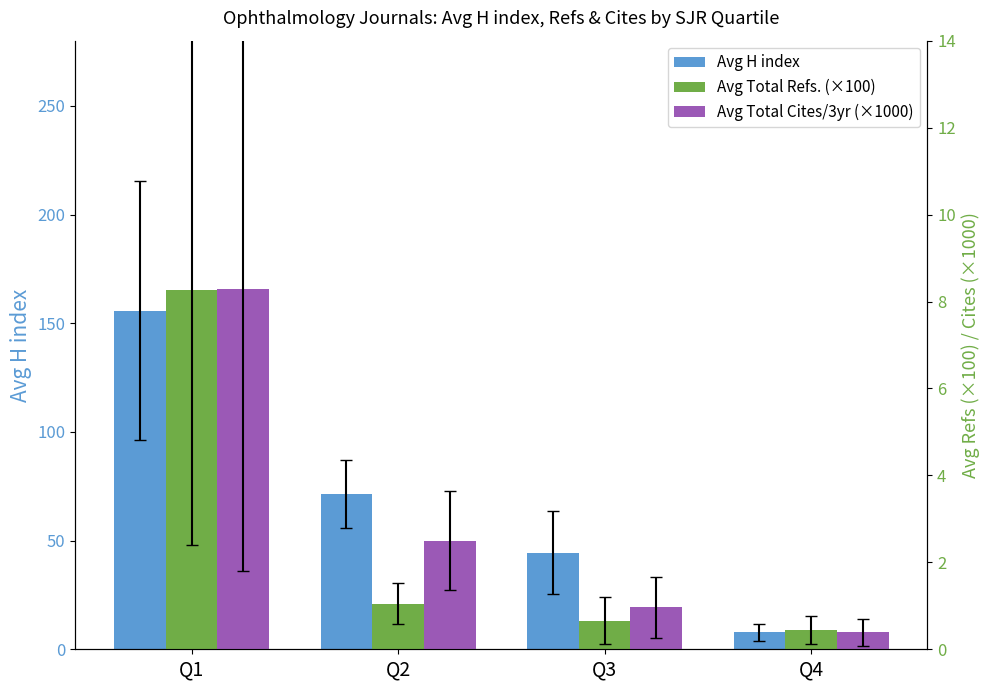

Reading left to right, transcribe all the data shown in this chart.

Avg H index: Q1=155.8	Q2=71.6	Q3=44.5	Q4=7.9
Avg Total Refs. (×100): Q1=8.3	Q2=1.1	Q3=0.7	Q4=0.4
Avg Total Cites/3yr (×1000): Q1=8.3	Q2=2.5	Q3=1.0	Q4=0.4